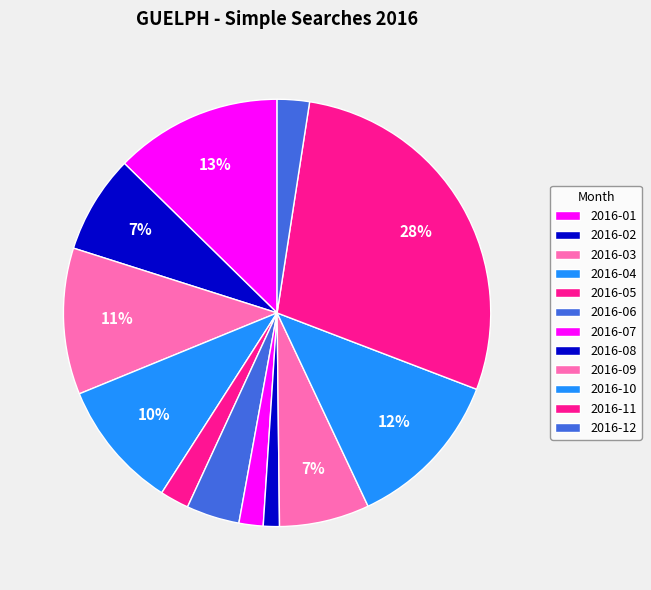

How many slices are in this pie chart?

12